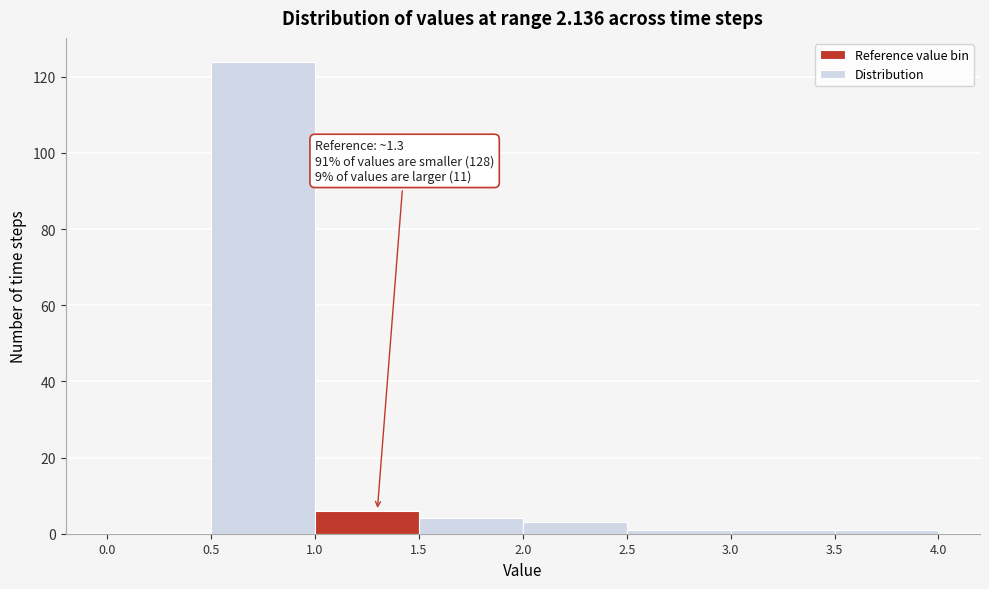

Which range on the x-axis has the tallest bar?

0.5 to 1.0